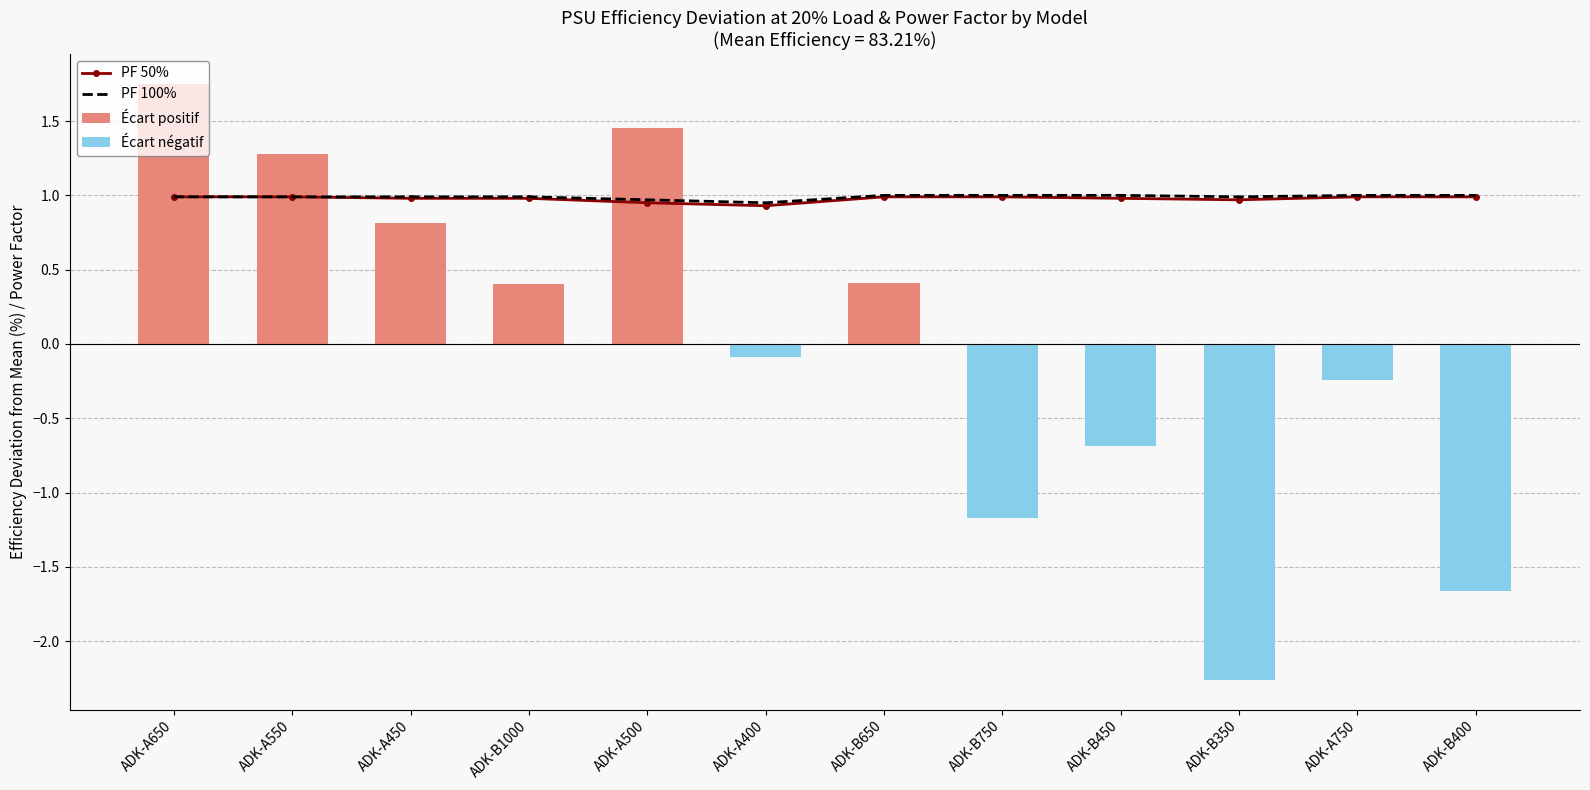

Does the chart contain stacked bars?

No